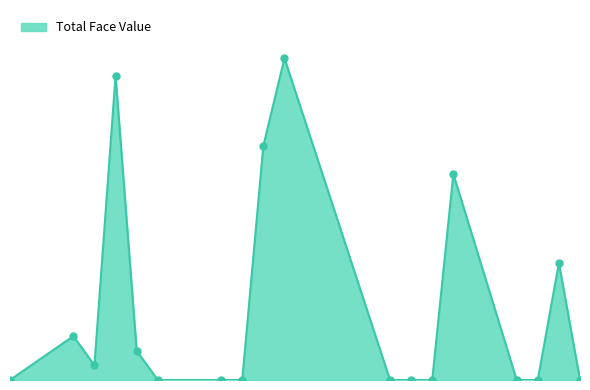

Does the chart have visible grid lines?

No